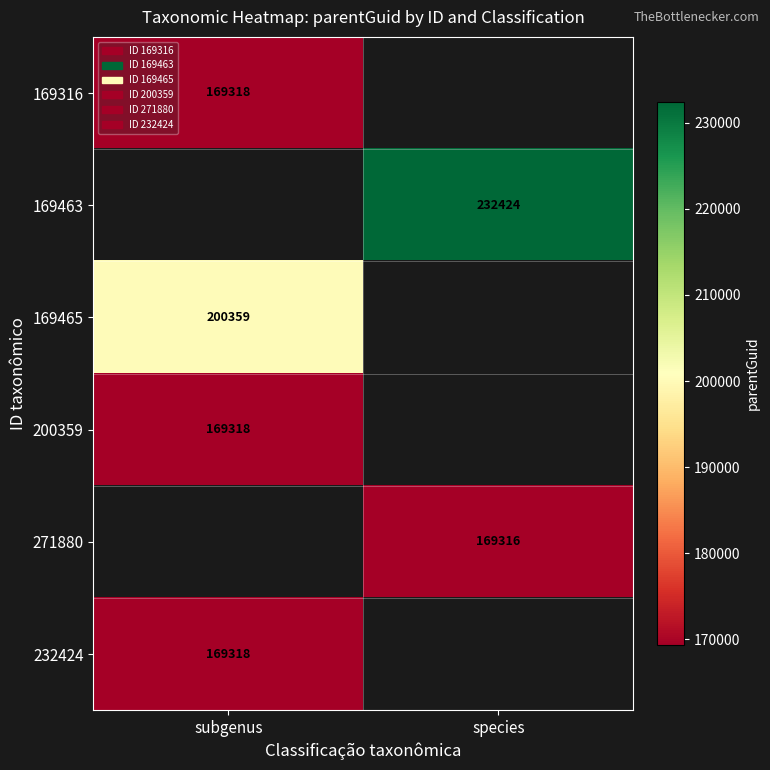

Is it true that 169463 equals 377228 at species?

False